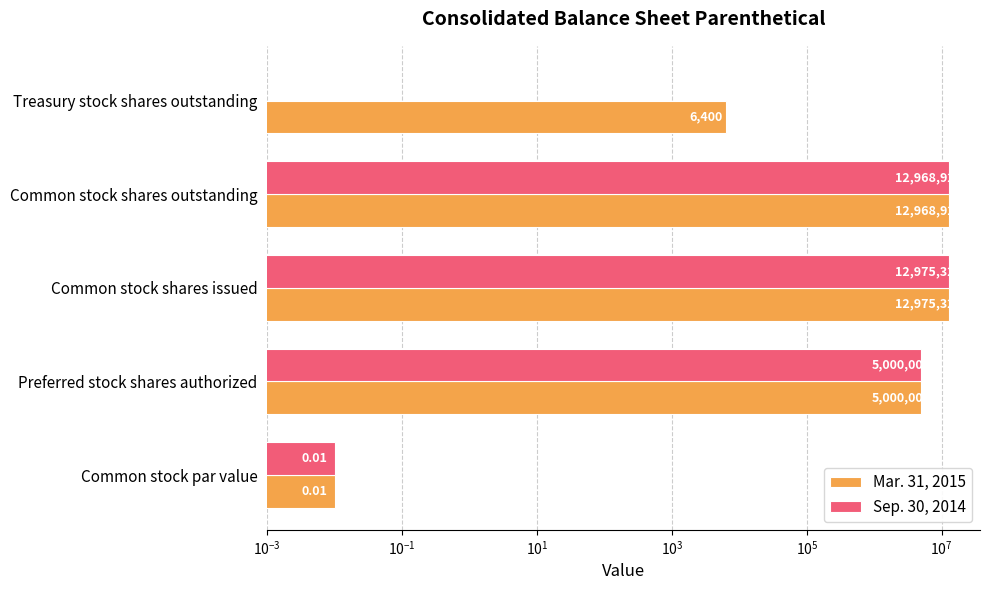

Reading left to right, extract all data points from this chart.

Mar. 31, 2015: 0.0	5000000.0	12975321.0	12968921.0	6400.0
Sep. 30, 2014: 0.0	5000000.0	12975321.0	12968921.0	0.0